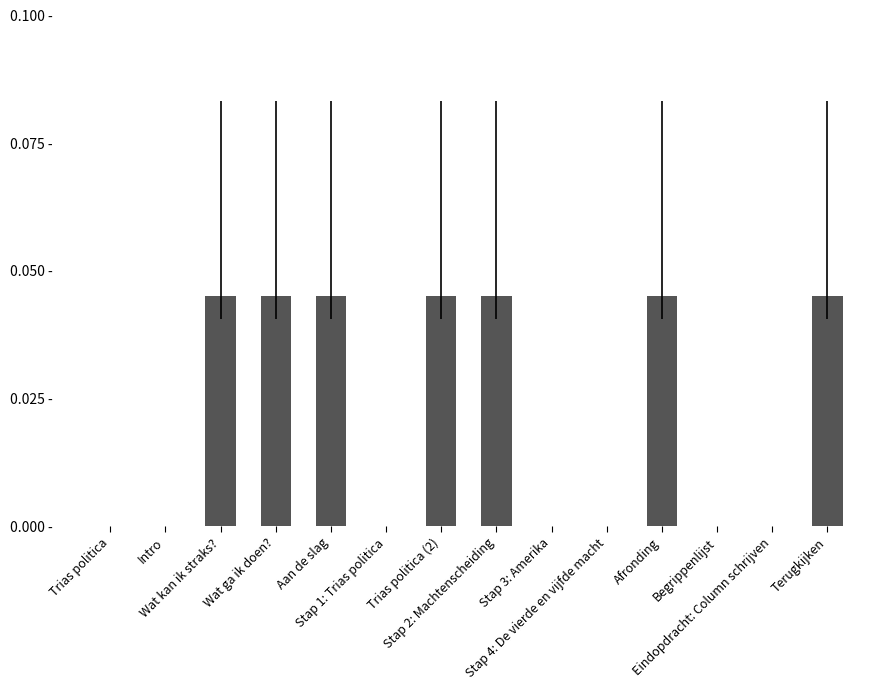

True or false: the data shows -0.0 at Trias politica.

False